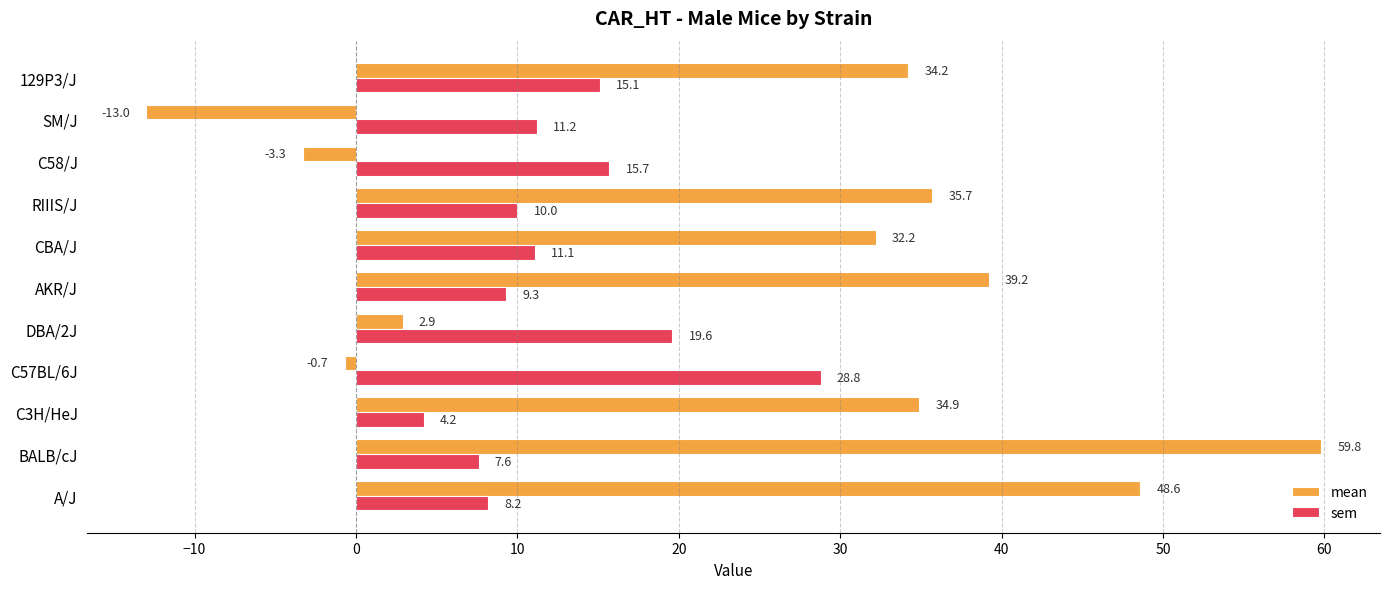

True or false: sem has a value of 7.4 at CBA/J.

False